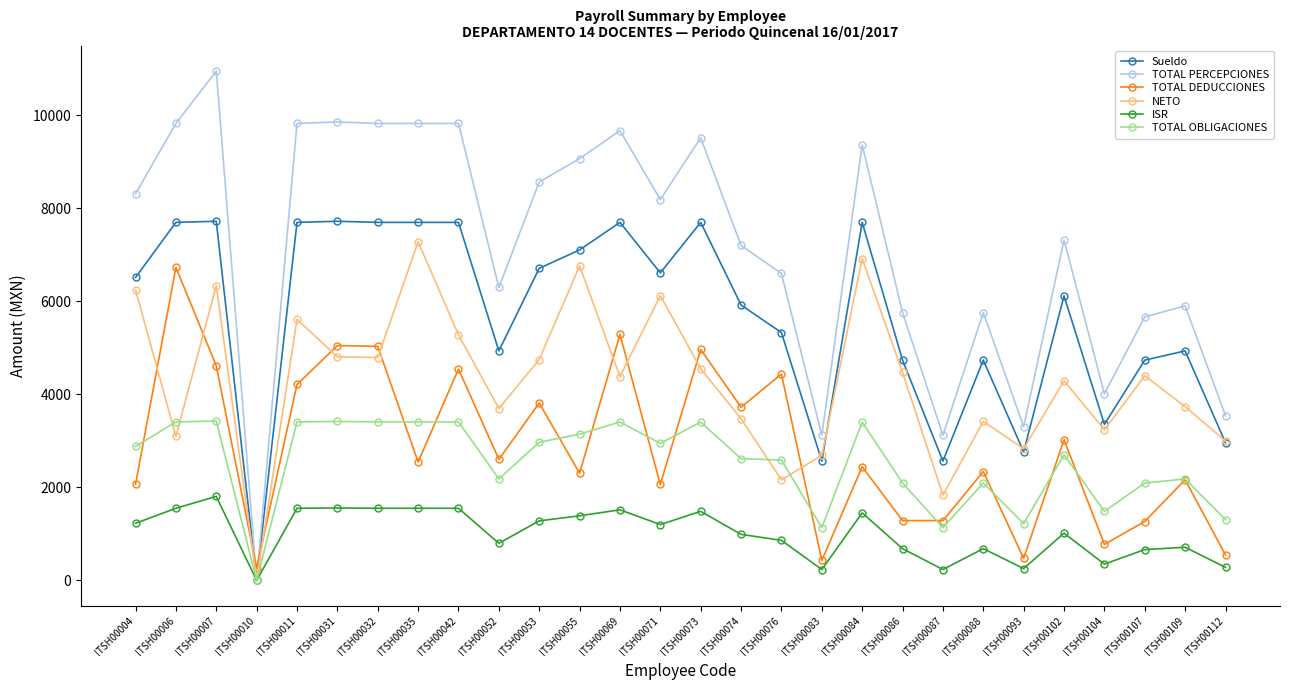

What is the value of the TOTAL DEDUCCIONES point at the 14th from the left?

2062.4